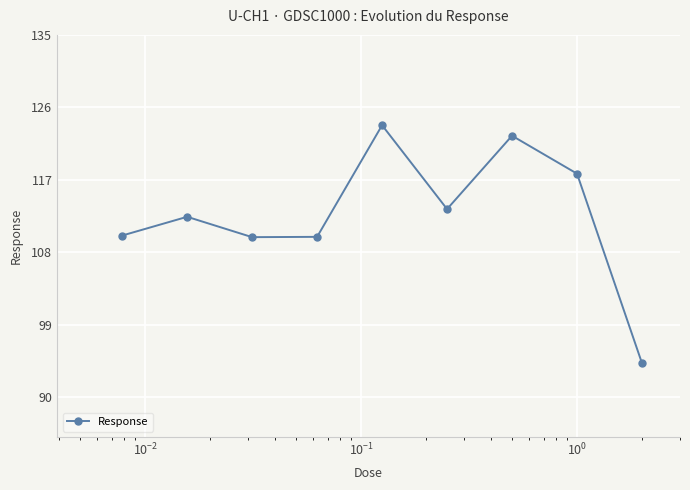

What is the maximum value shown in the chart?

123.8